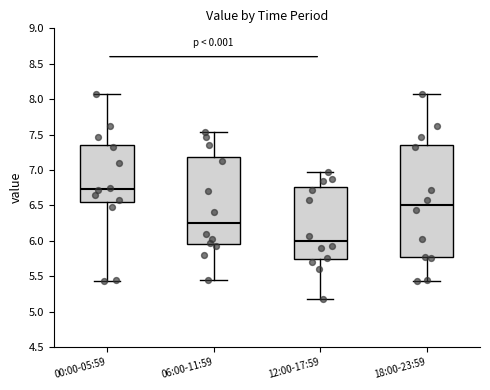

Where is the lower edge of the box for 06:00-11:59 on the y-axis? The values are not printed on the chart, so give them approximately, as read against the axis.

5.95